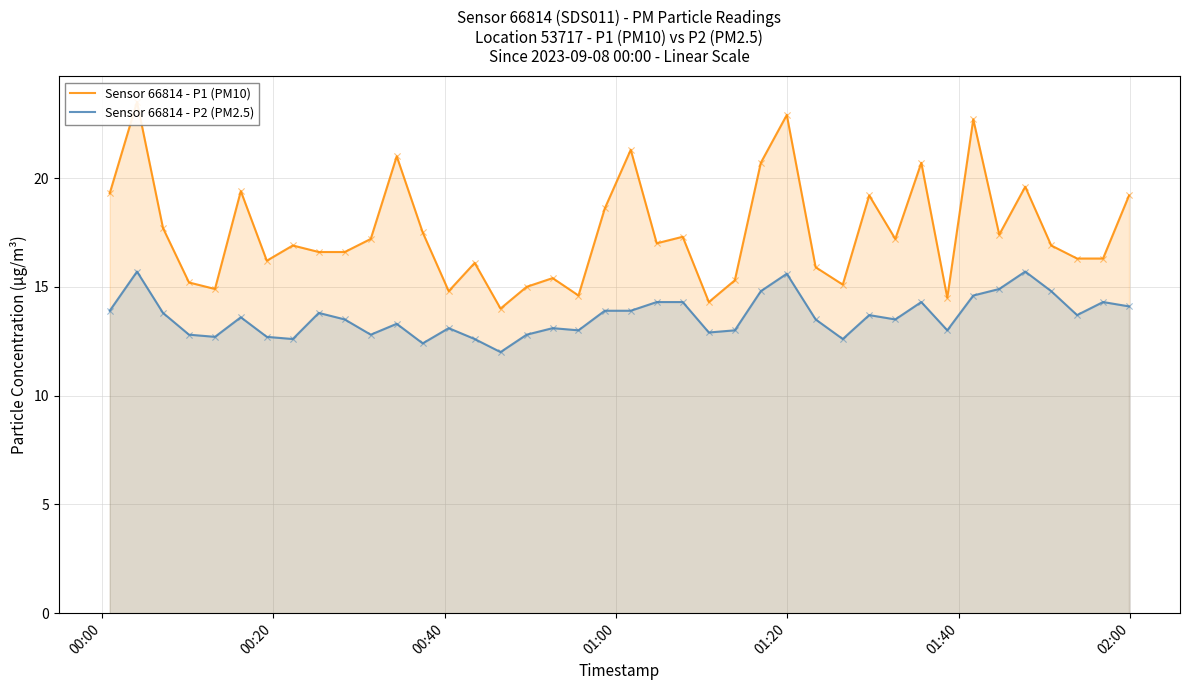

Which series has the largest total across all categories?

Sensor 66814 - P1 (PM10)